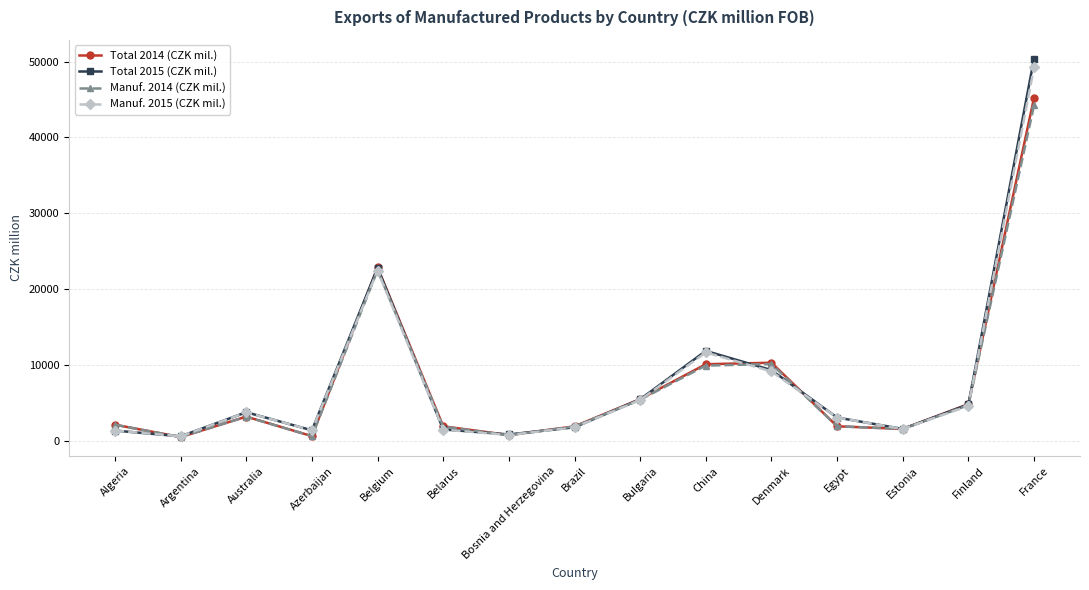

What is the minimum value shown in the chart?

468